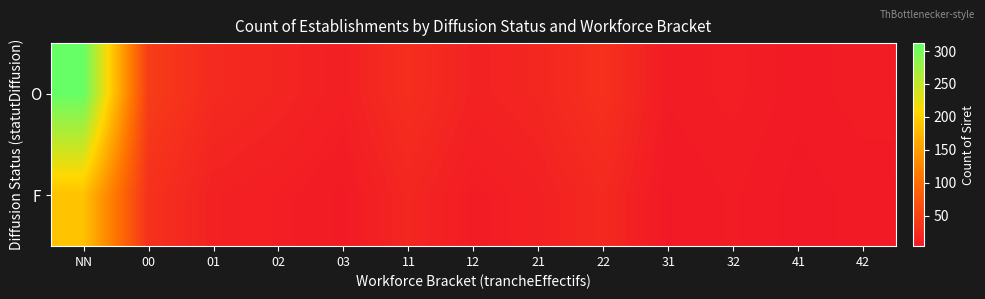

What is the minimum value shown in the chart?

4